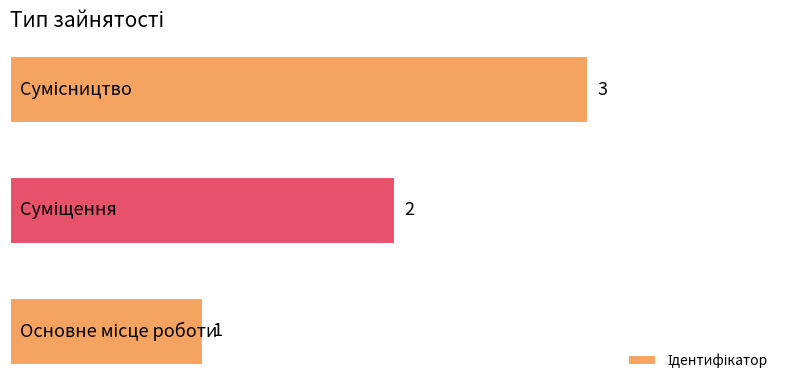

Count the values in the range 1 to 3.

3